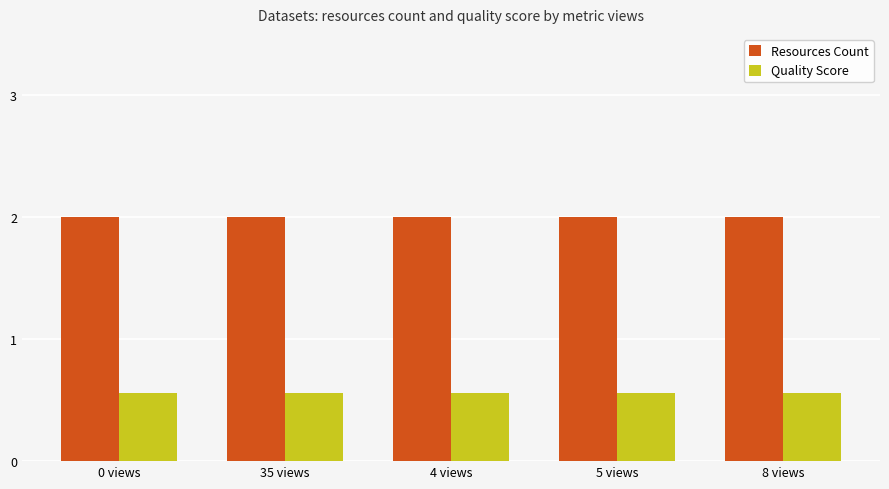

Rank the series by their average value, from highest to lowest.

Resources Count, Quality Score